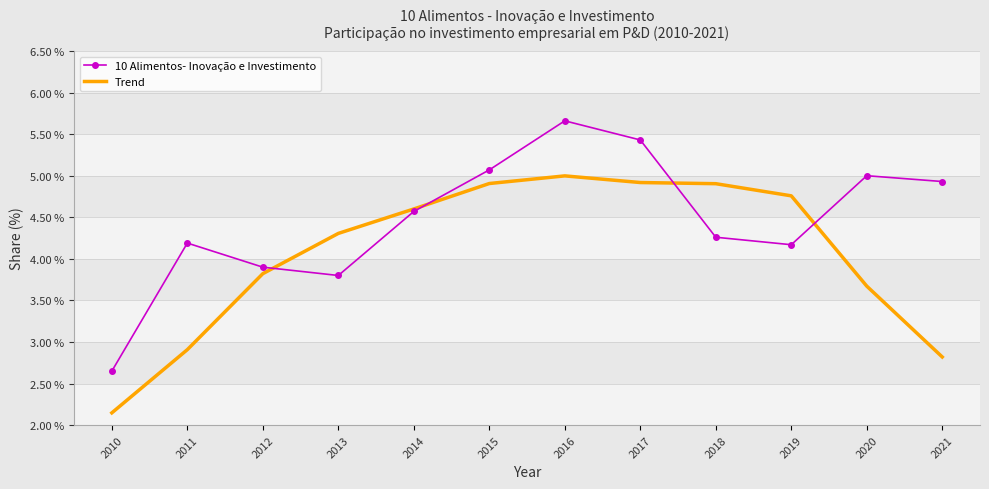

What is the highest value of the 10 Alimentos- Inovação e Investimento series?

5.7